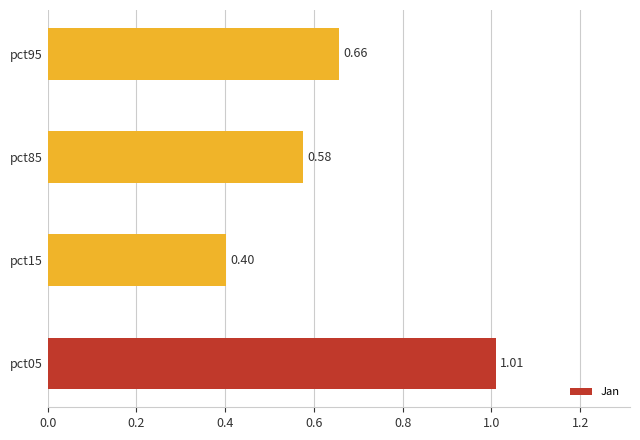

Rank the categories by value from lowest to highest.

pct15, pct85, pct95, pct05